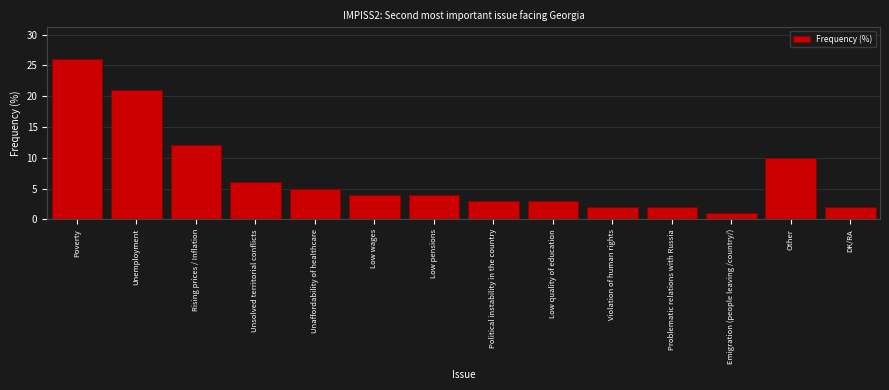

Reading left to right, list all the values displayed in this chart.

26	21	12	6	5	4	4	3	3	2	2	1	10	2